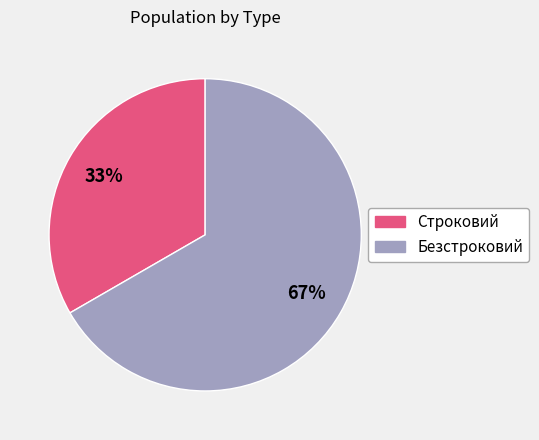

True or false: Строковий accounts for 25% of the total.

False